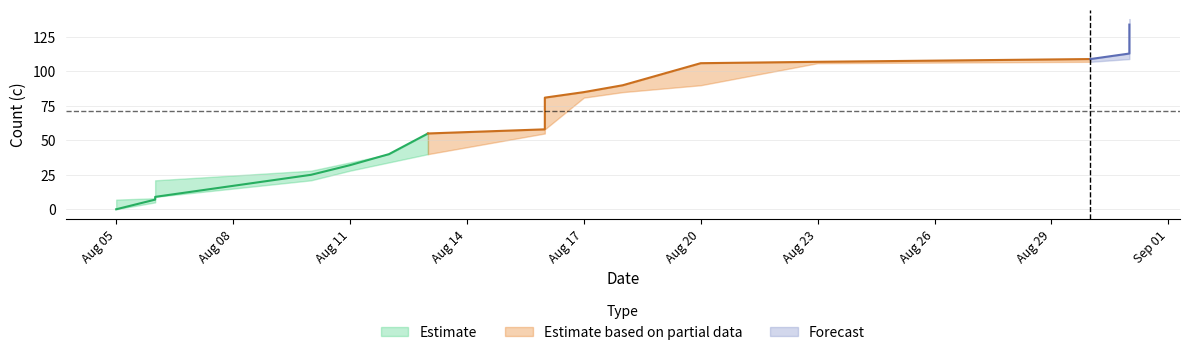

Reading right to left, list all the values displayed in this chart.

lower: 130	123	120	117	113	109	107	106	90	85	81	58	55	40	34	28	21	9	5	0
mid: 134	130	123	120	117	113	109	107	106	90	85	81	58	55	40	32	25	9	7	0
upper: 138	130	123	120	117	113	109	107	106	90	85	81	58	55	40	34	28	21	8	7